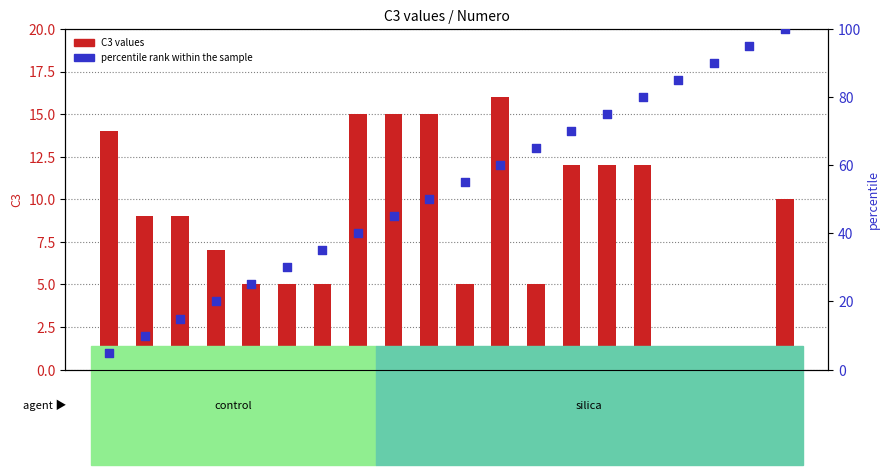

Which series contains the lowest Y value?

C3 values